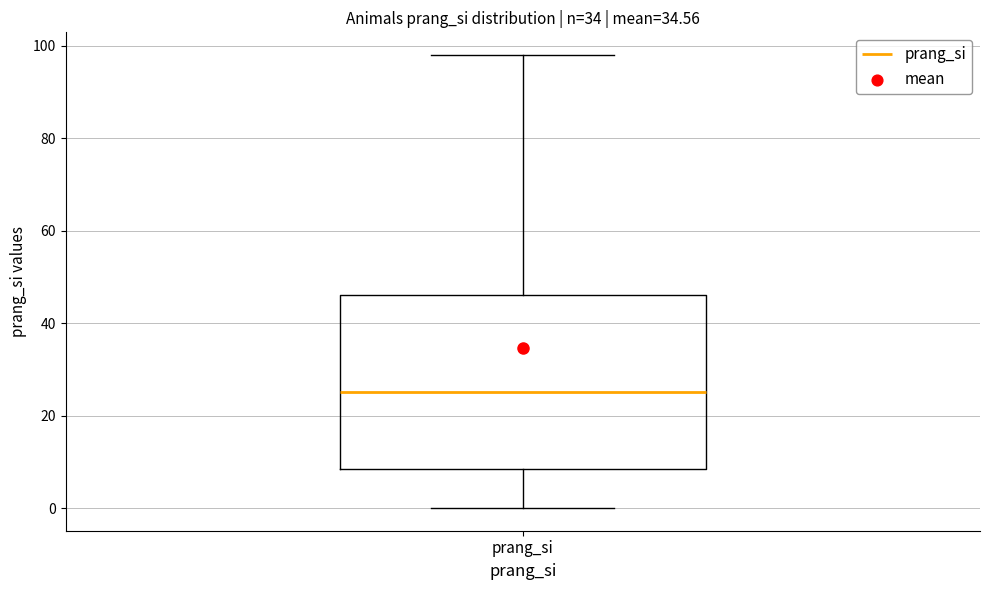

Read this box plot against the y-axis: the position of the median line, the range covered by the box, and the ends of both whiskers. The values are not printed on the chart, so give them approximately, as read against the axis.

median 26, box 8 to 46, whiskers 0 to 98